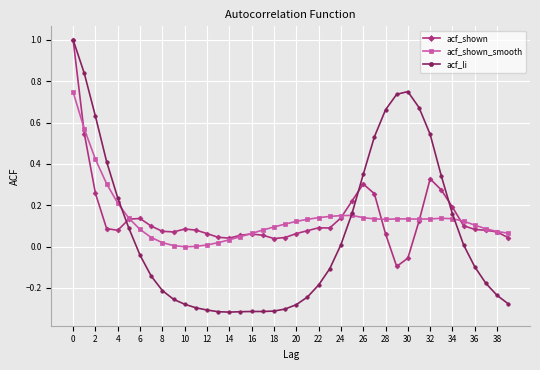

Does the chart display data point markers on the line(s)?

Yes